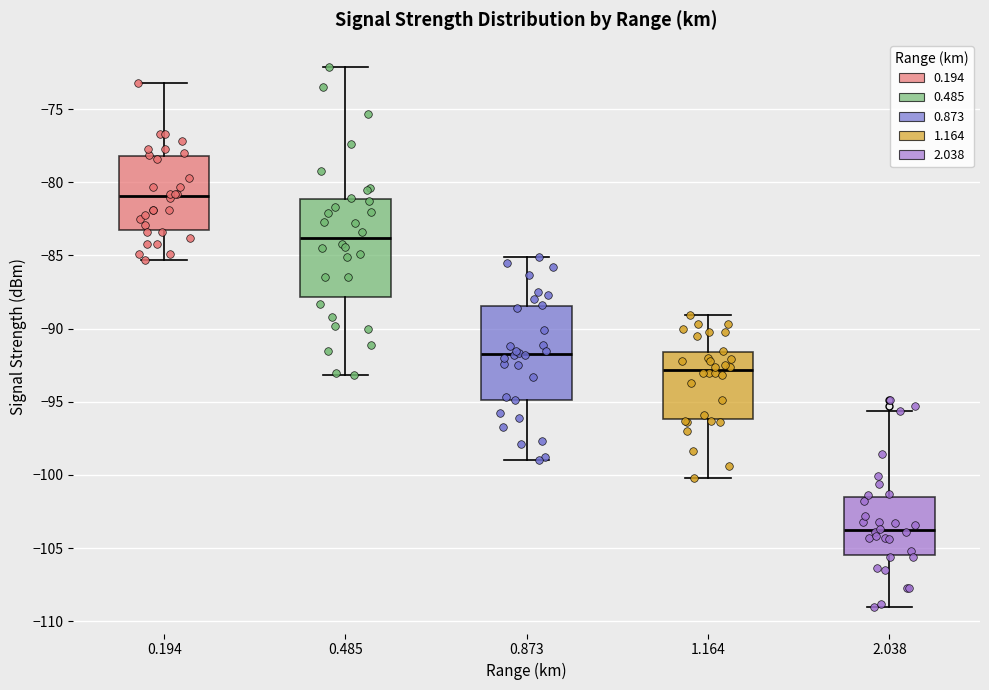

Reading left to right, read every box against the y-axis: the position of its median line, the range the box covers, and the ends of its whiskers. The values are not printed on the chart, so give them approximately, as read against the axis.

0.194: median -81.0, box -83.5 to -78.0, whiskers -85.5 to -73.0
0.485: median -84.0, box -88.0 to -81.0, whiskers -93.0 to -72.0
0.873: median -91.5, box -95.0 to -88.5, whiskers -99.0 to -85.0
1.164: median -93.0, box -96.0 to -91.5, whiskers -100.0 to -89.0
2.038: median -104.0, box -105.5 to -101.5, whiskers -109.0 to -95.5